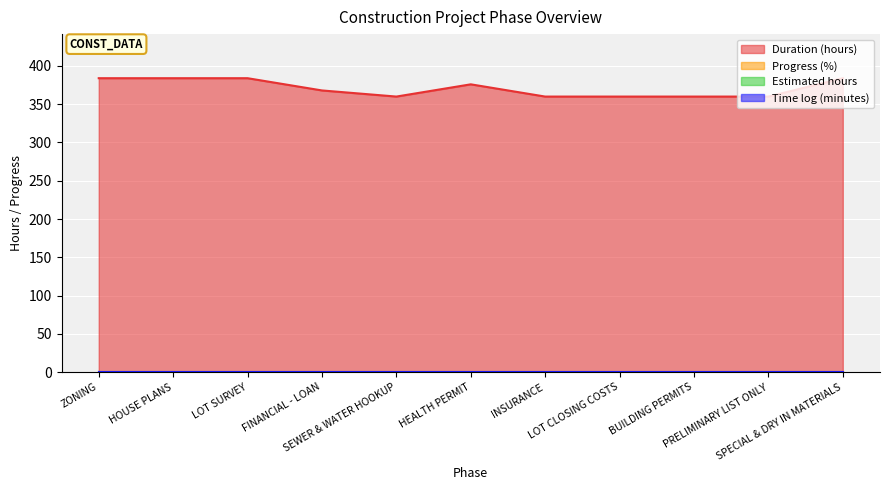

True or false: Progress (%) and Duration (hours) cross at least once.

False